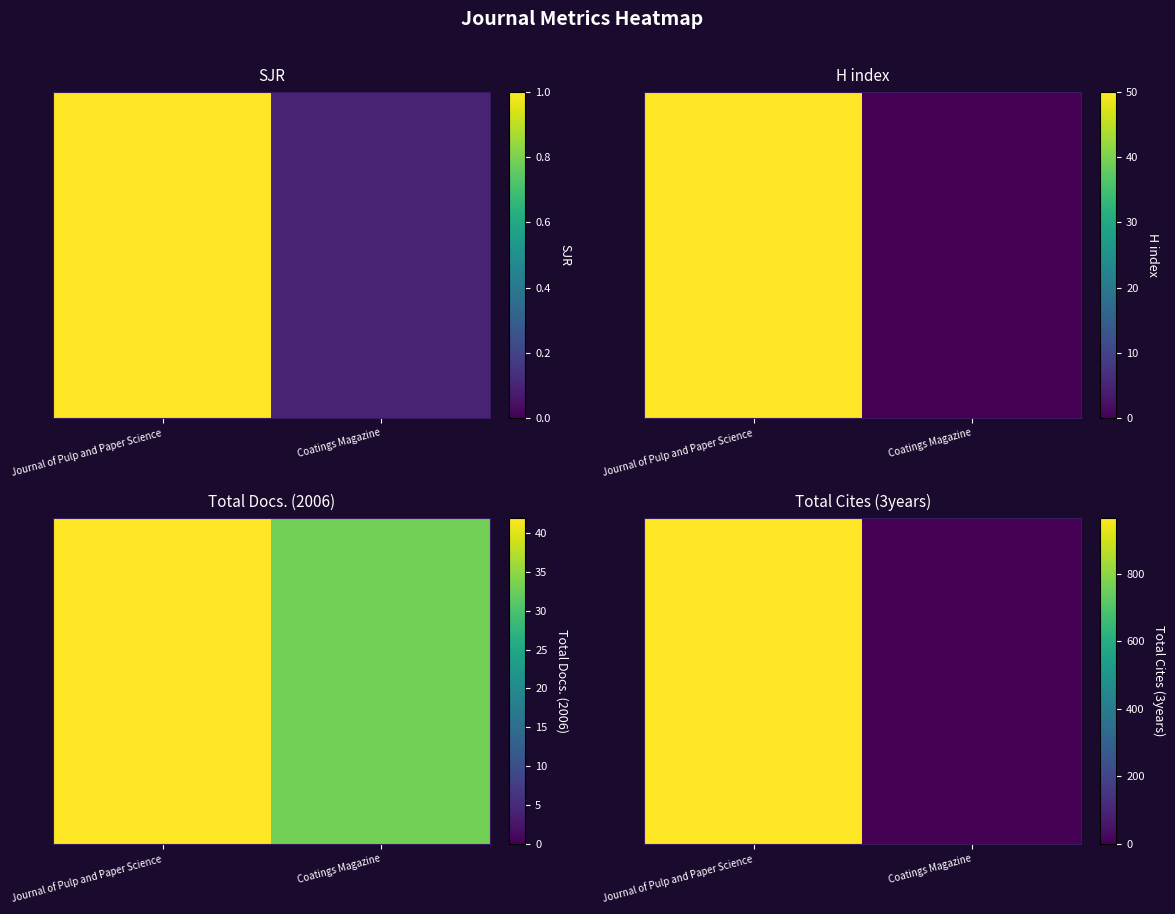

Count the number of data series in this chart.

1